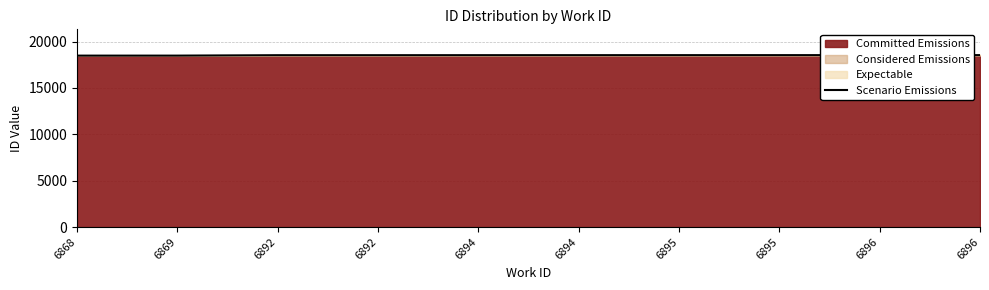

Does the chart display data point markers on the line(s)?

No